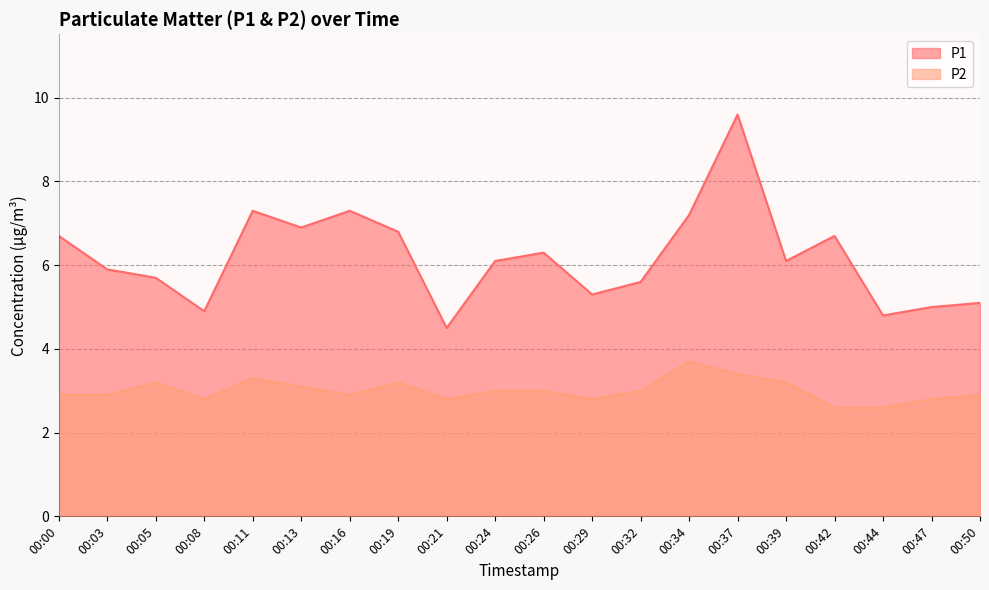

How many data points in P2 are less than 3?

10